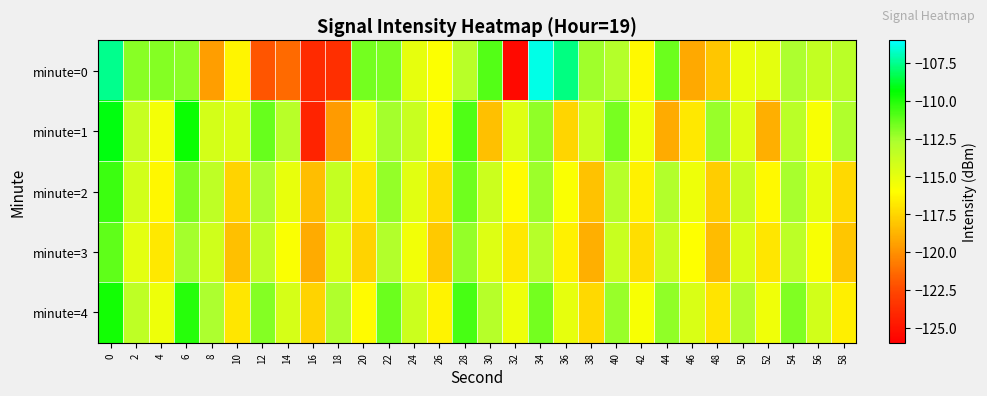

Reading right to left, list all the values displayed in this chart.

minute=0: 58=-113.2	56=-113.6	54=-112.7	52=-114.9	50=-115.2	48=-118.0	46=-119.2	44=-111.4	42=-116.2	40=-113.0	38=-112.5	36=-107.7	34=-106.3	32=-125.5	30=-111.0	28=-113.1	26=-115.9	24=-115.1	22=-111.7	20=-111.6	18=-123.7	16=-123.9	14=-121.4	12=-122.0	10=-116.4	8=-119.5	6=-112.1	4=-111.9	2=-112.0	0=-107.5
minute=1: 58=-112.8	56=-115.7	54=-113.2	52=-118.9	50=-114.6	48=-112.3	46=-116.8	44=-119.1	42=-115.4	40=-111.7	38=-113.9	36=-117.5	34=-112.1	32=-114.7	30=-118.3	28=-110.9	26=-116.2	24=-113.8	22=-112.5	20=-115.0	18=-119.6	16=-124.3	14=-113.2	12=-111.3	10=-114.5	8=-114.2	6=-109.5	4=-115.6	2=-113.7	0=-109.2
minute=2: 58=-117.4	56=-115.0	54=-112.6	52=-116.2	50=-113.7	48=-117.8	46=-115.3	44=-112.9	42=-116.5	40=-113.1	38=-118.2	36=-115.8	34=-112.4	32=-116.1	30=-113.9	28=-111.5	26=-117.3	24=-114.8	22=-112.2	20=-116.9	18=-113.6	16=-118.4	14=-115.1	12=-112.7	10=-117.6	8=-113.4	6=-111.8	4=-116.3	2=-114.2	0=-110.5
minute=3: 58=-118.1	56=-115.7	54=-113.3	52=-116.9	50=-114.4	48=-118.5	46=-116.0	44=-113.6	42=-117.2	40=-113.8	38=-118.9	36=-116.5	34=-113.1	32=-116.8	30=-114.6	28=-112.2	26=-118.0	24=-115.5	22=-112.9	20=-117.6	18=-114.3	16=-119.1	14=-115.8	12=-113.4	10=-118.3	8=-114.1	6=-112.5	4=-116.8	2=-114.9	0=-111.2
minute=4: 58=-116.6	56=-114.2	54=-111.8	52=-115.4	50=-112.9	48=-117.0	46=-114.5	44=-112.1	42=-115.7	40=-112.3	38=-117.4	36=-115.0	34=-111.6	32=-115.3	30=-113.1	28=-110.7	26=-116.4	24=-113.9	22=-111.4	20=-116.1	18=-112.8	16=-117.6	14=-114.3	12=-111.9	10=-116.9	8=-112.7	6=-110.1	4=-115.3	2=-113.4	0=-109.7